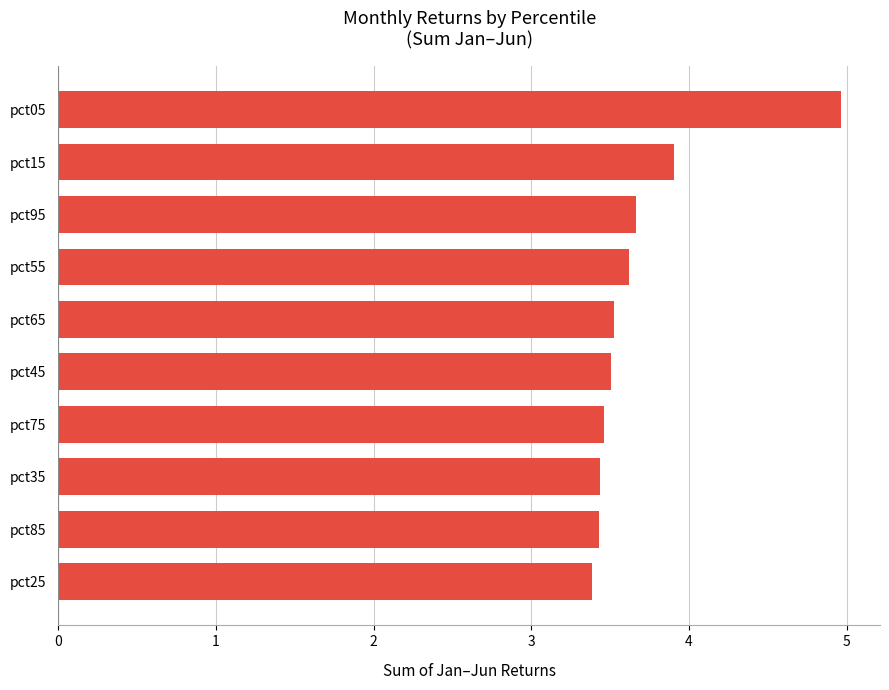

What is the change in value from pct55 to pct05?

+1.3